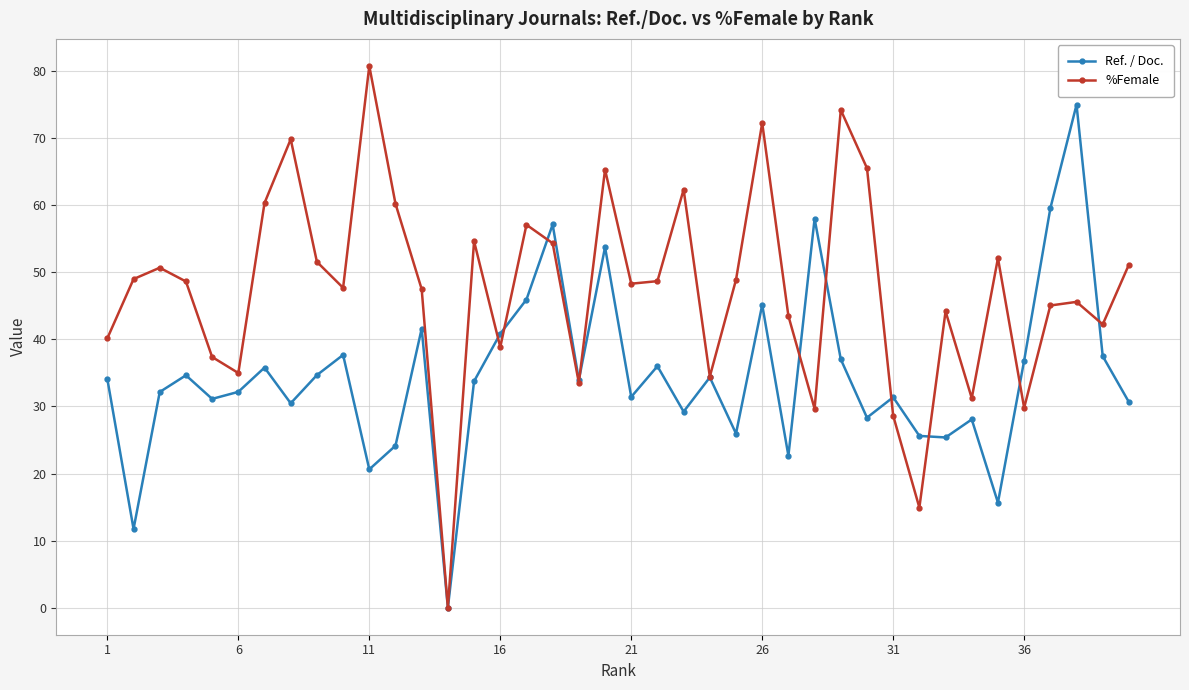

What is the difference between the maximum and minimum values in the Ref. / Doc. series?

75.0